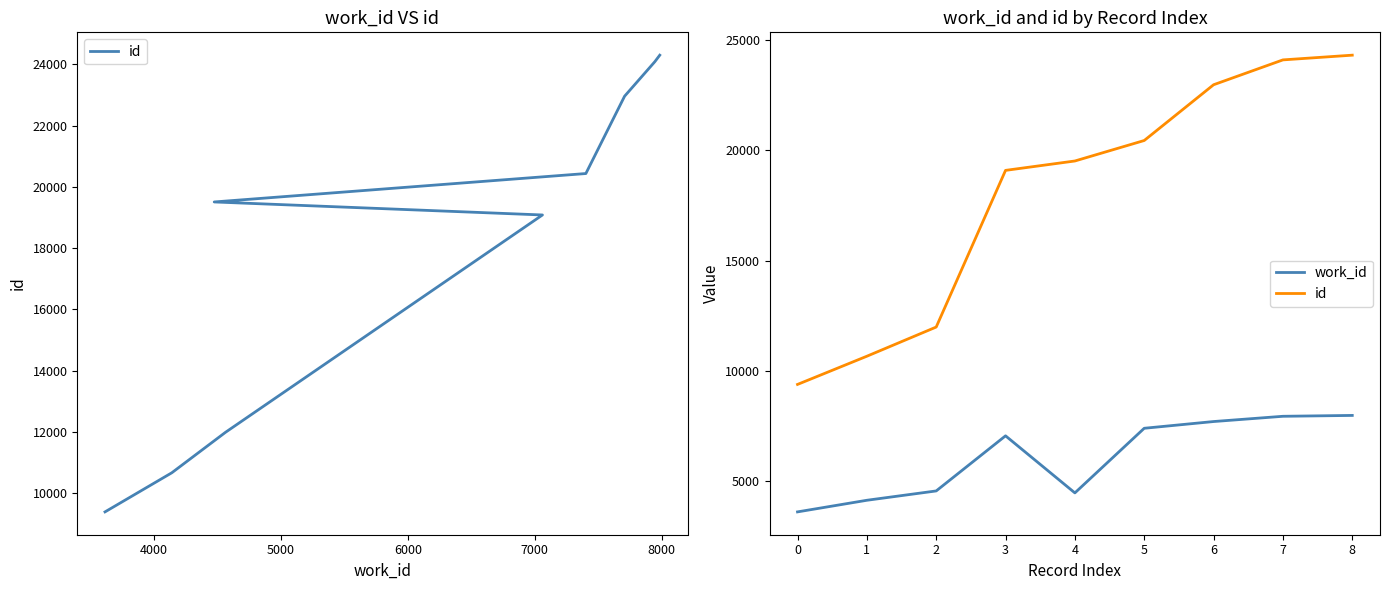

What is the sum of all id values?

162416